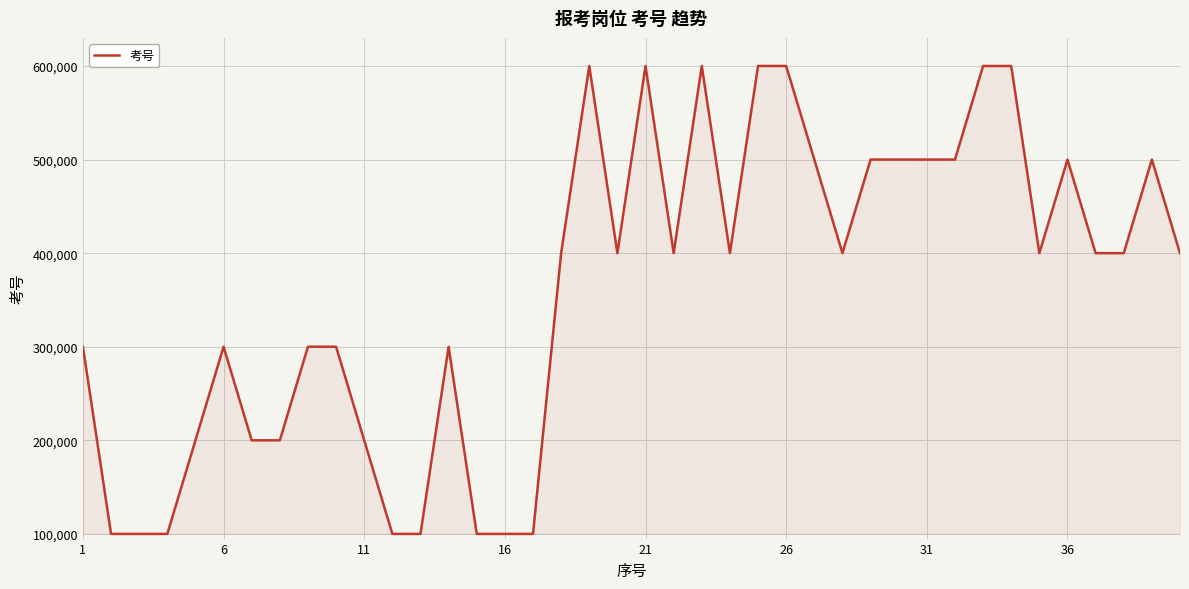

What is the maximum value shown in the chart?

600039